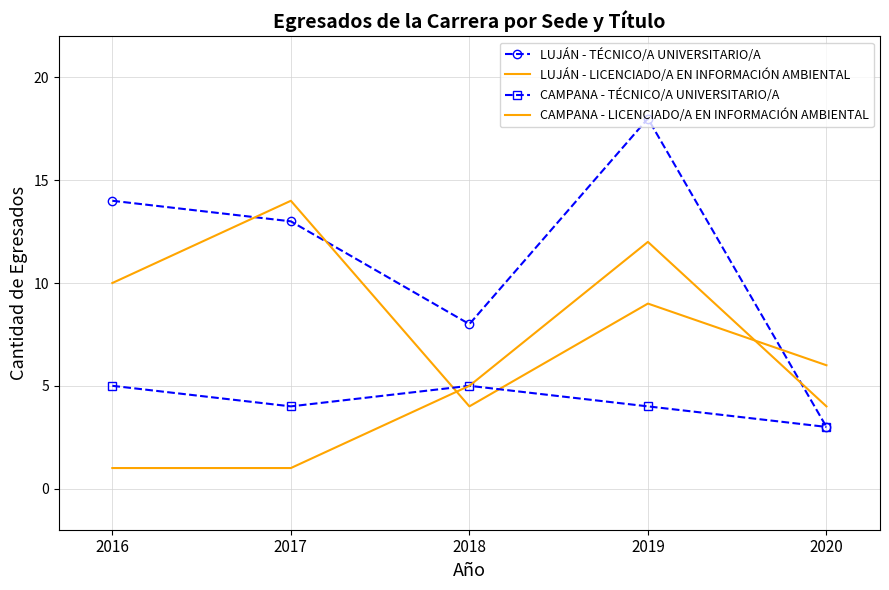

True or false: LUJÁN - TÉCNICO/A UNIVERSITARIO/A and CAMPANA - TÉCNICO/A UNIVERSITARIO/A cross at least once.

False